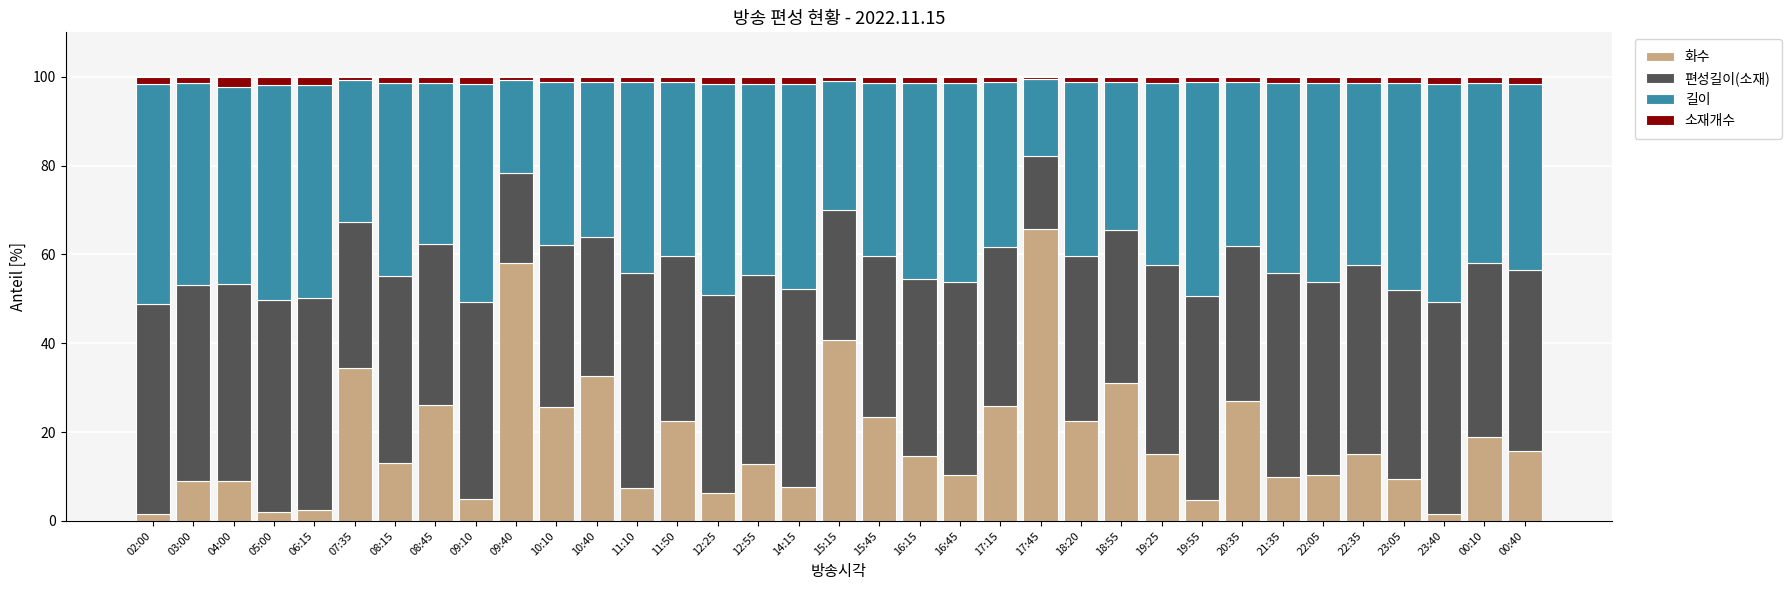

What is the difference between the maximum and minimum values in the 화수 series?

64.0